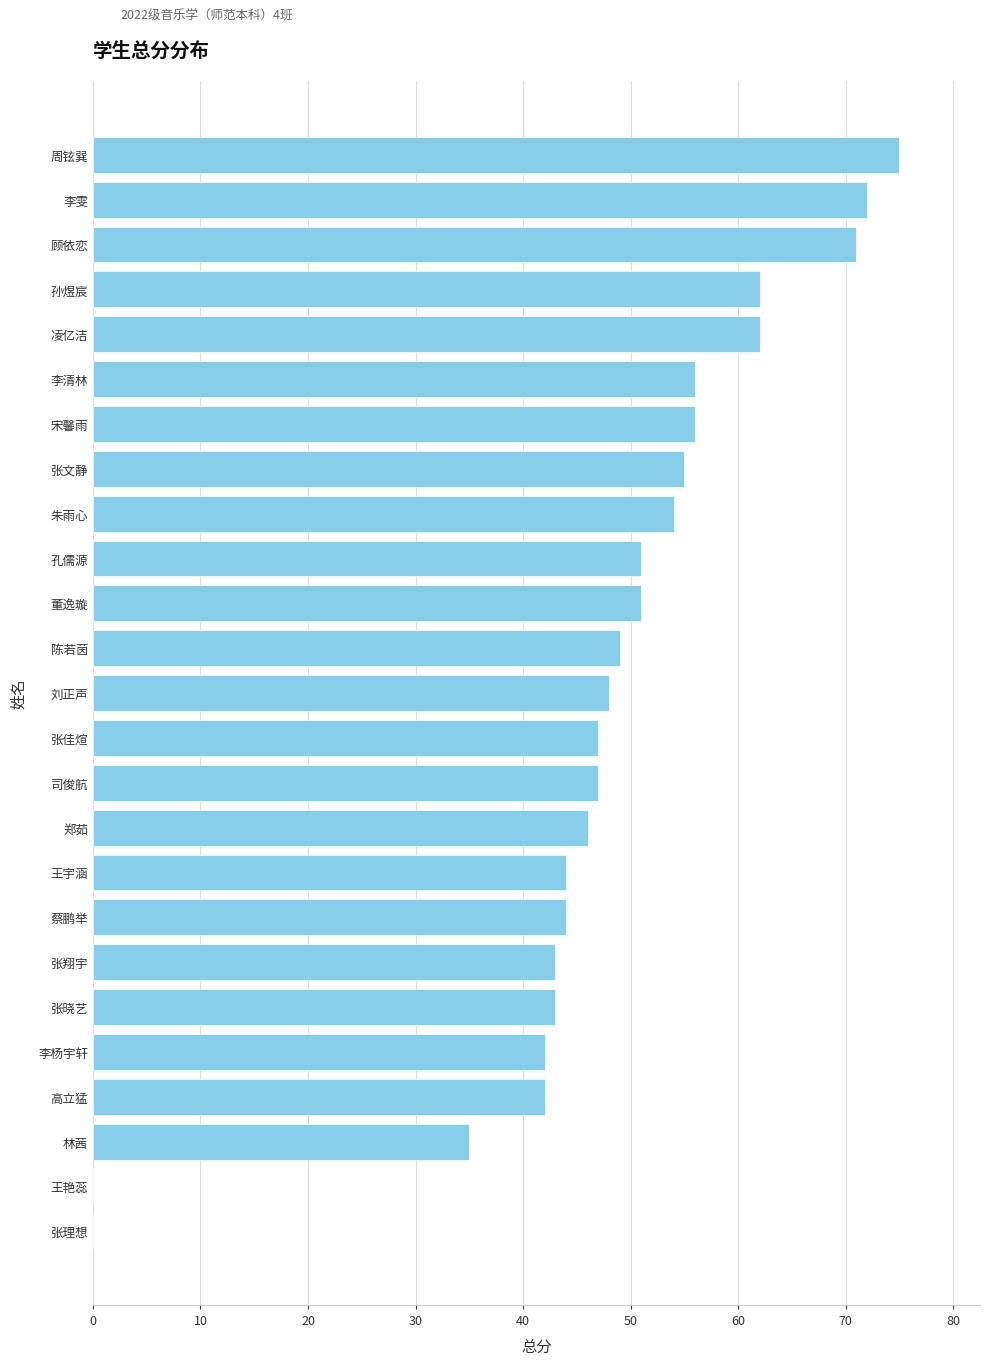

Reading bottom to top, what are all the values shown in this chart?

张理想=0	王艳蕊=0	林茜=35	高立猛=42	李杨宇轩=42	张晓艺=43	张翔宇=43	蔡鹏举=44	王宇涵=44	郑茹=46	司俊航=47	张佳煊=47	刘正声=48	陈若茵=49	董逸璇=51	孔儒源=51	朱雨心=54	张文静=55	宋馨雨=56	李清林=56	凌亿洁=62	孙煜宸=62	顾依恋=71	李雯=72	周铉巽=75